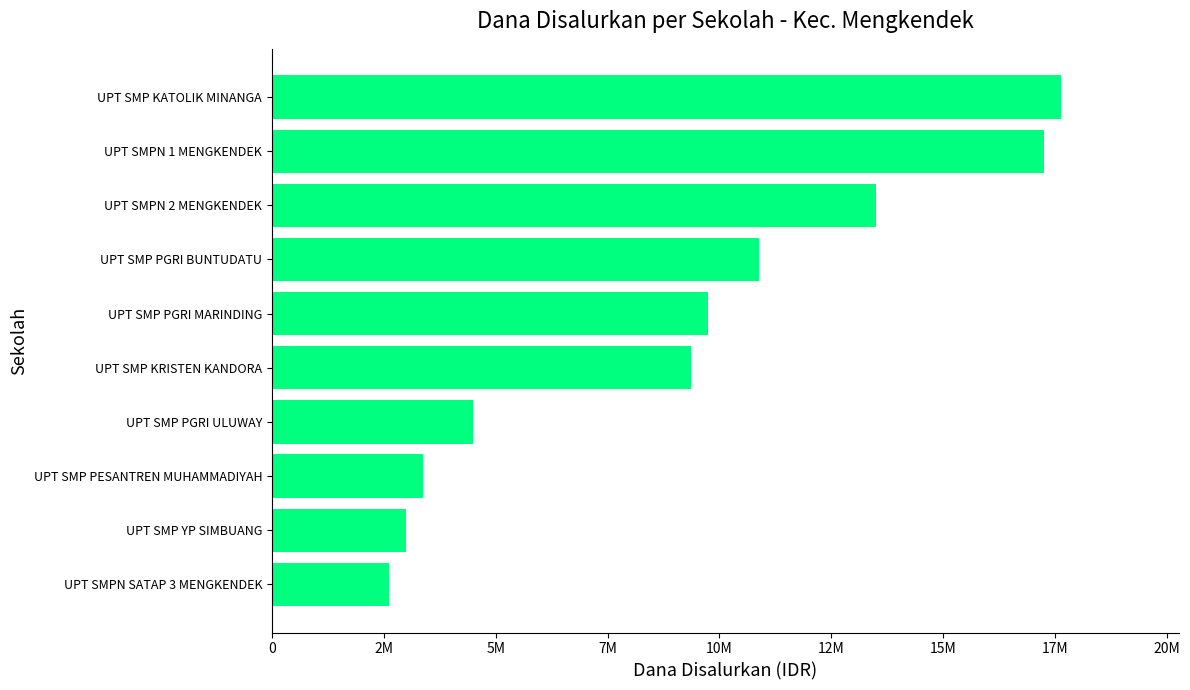

List the labels in order of value, largest first.

UPT SMP KATOLIK MINANGA, UPT SMPN 1 MENGKENDEK, UPT SMPN 2 MENGKENDEK, UPT SMP PGRI BUNTUDATU, UPT SMP PGRI MARINDING, UPT SMP KRISTEN KANDORA, UPT SMP PGRI ULUWAY, UPT SMP PESANTREN MUHAMMADIYAH, UPT SMP YP SIMBUANG, UPT SMPN SATAP 3 MENGKENDEK